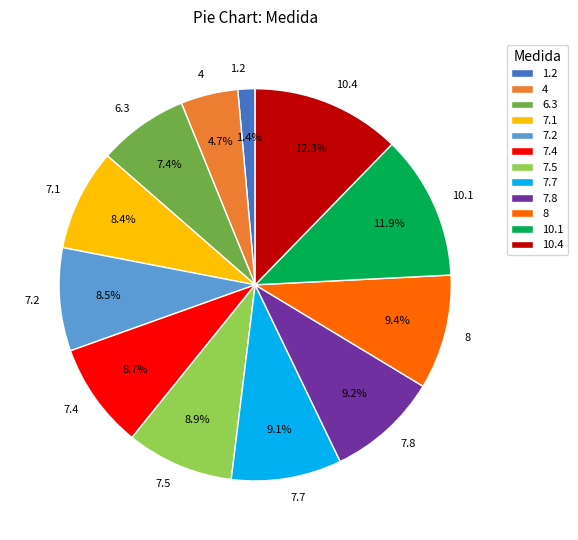

Do 1.2 and 8 together represent more than half of the pie?

No